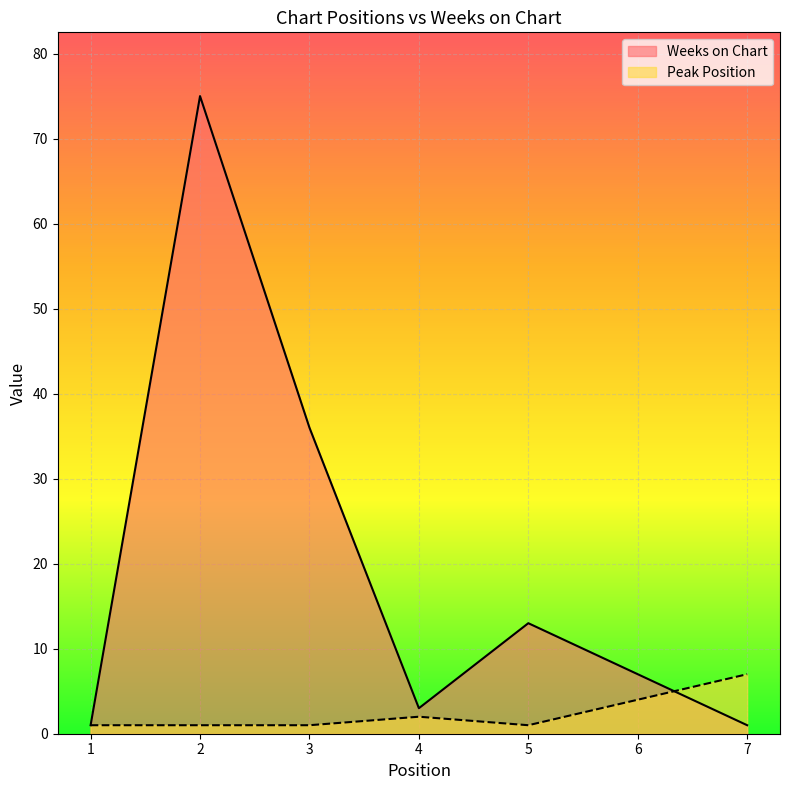

Rank the categories by Peak Position value from lowest to highest.

1, 2, 3, 5, 4, 6, 7